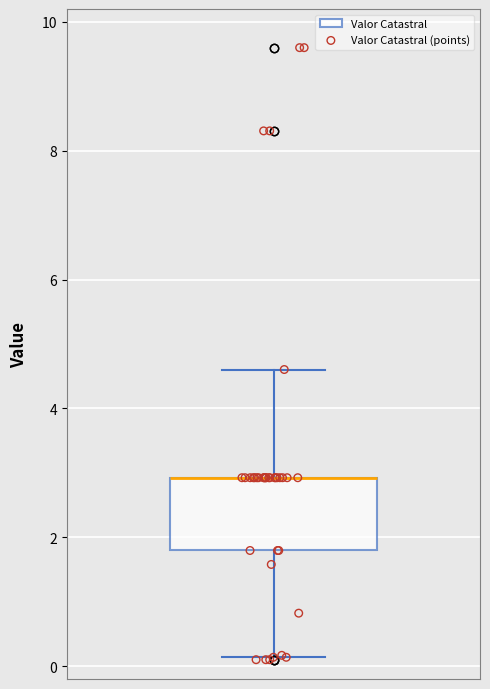

Transcribe this box plot: give where the median line is, the range the box spans, and where the two whiskers end, as read against the y-axis. The values are not printed on the chart, so give them approximately, as read against the axis.

median 3.0 (drawn on the box's upper edge), box 1.8 to 3.0, whiskers 0.2 to 4.6